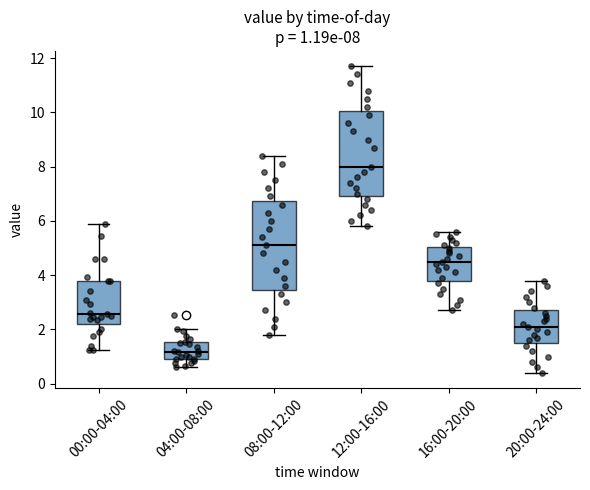

Which box has the lowest median line?

04:00-08:00